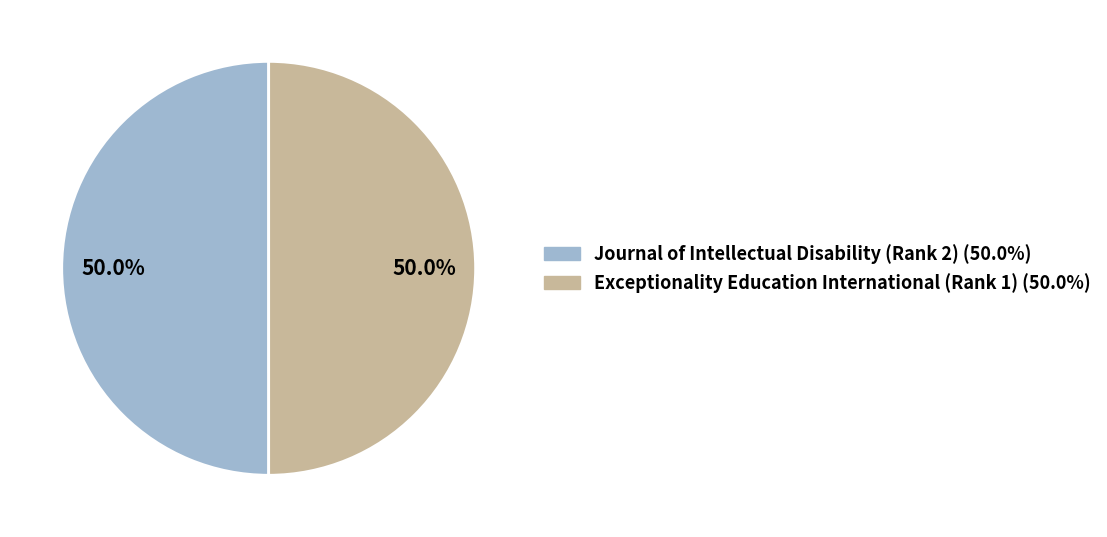

Approximately how many times larger is the value at Exceptionality Education International (Rank 1) compared to Journal of Intellectual Disability (Rank 2)?

1.0